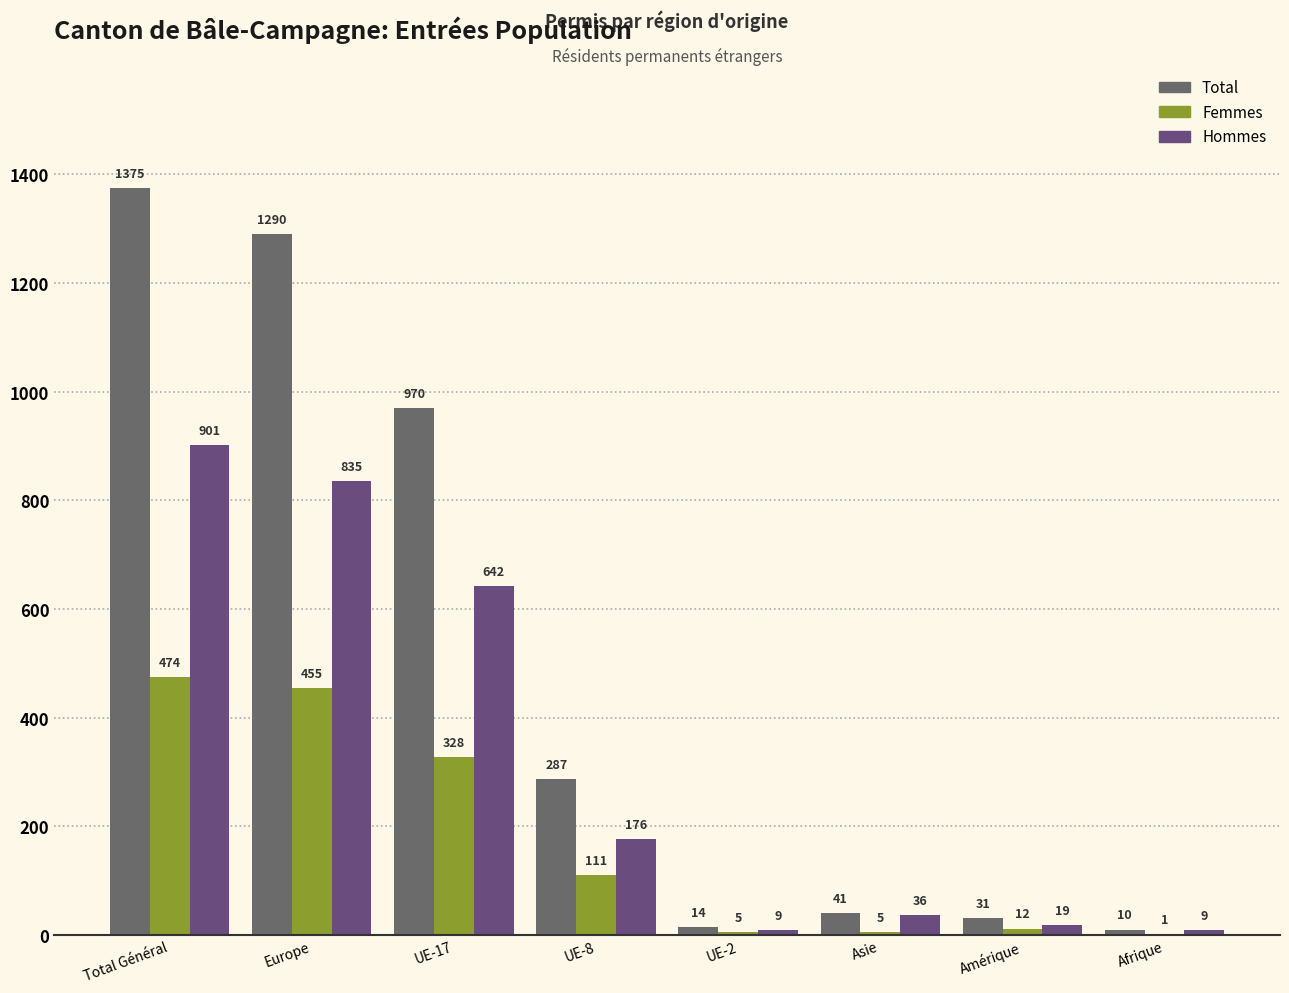

At which label is Femmes closest to 237?

UE-17